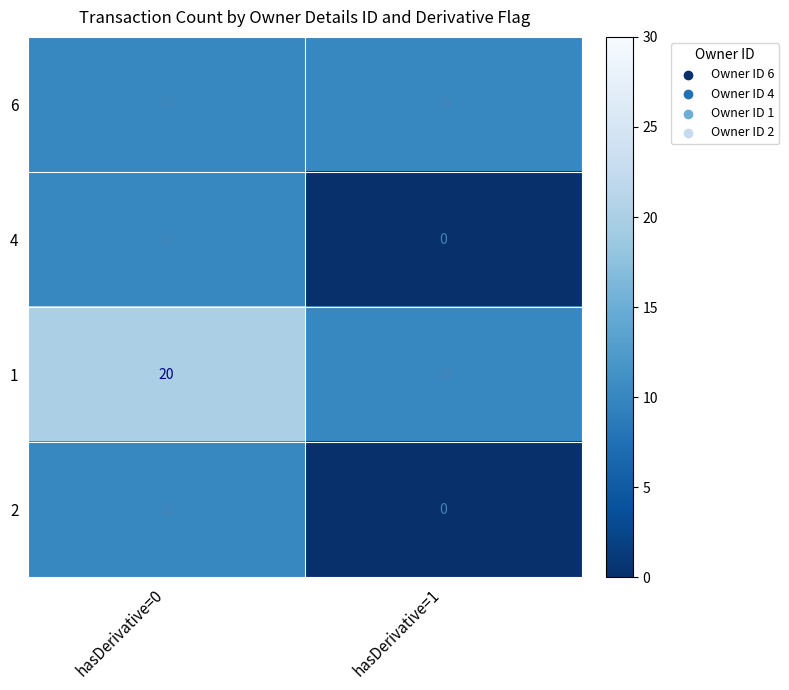

What is the total value across all series at hasDerivative=1?

20